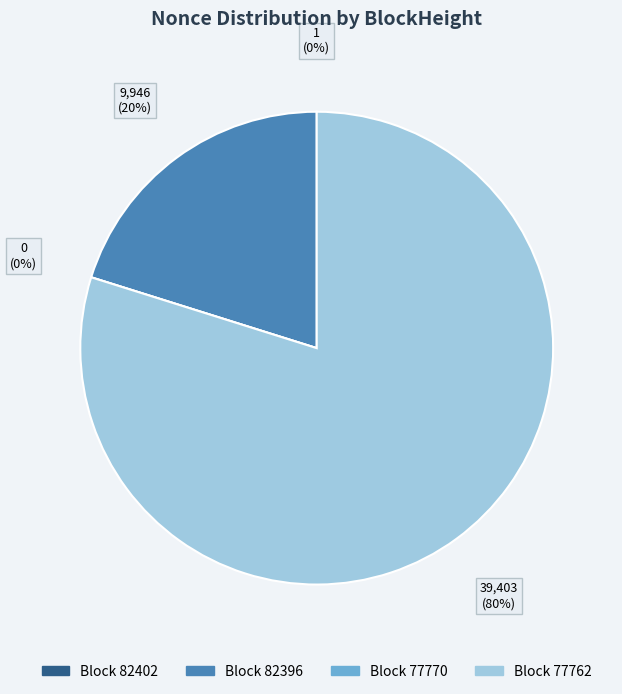

What is the change in value from 82396 to 77762?

+29457